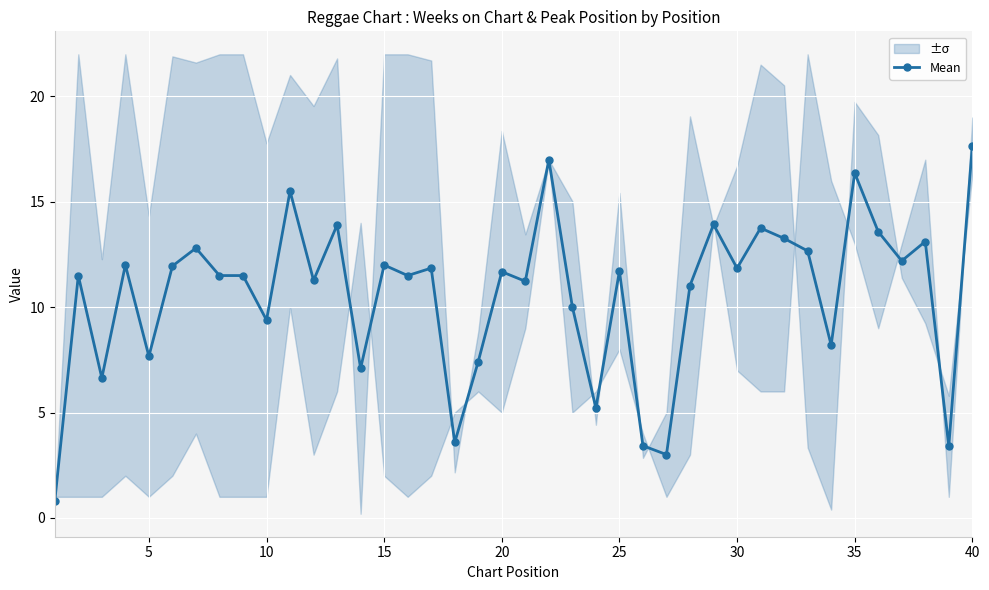

True or false: Mean has a value of 16.4 at 35.

True